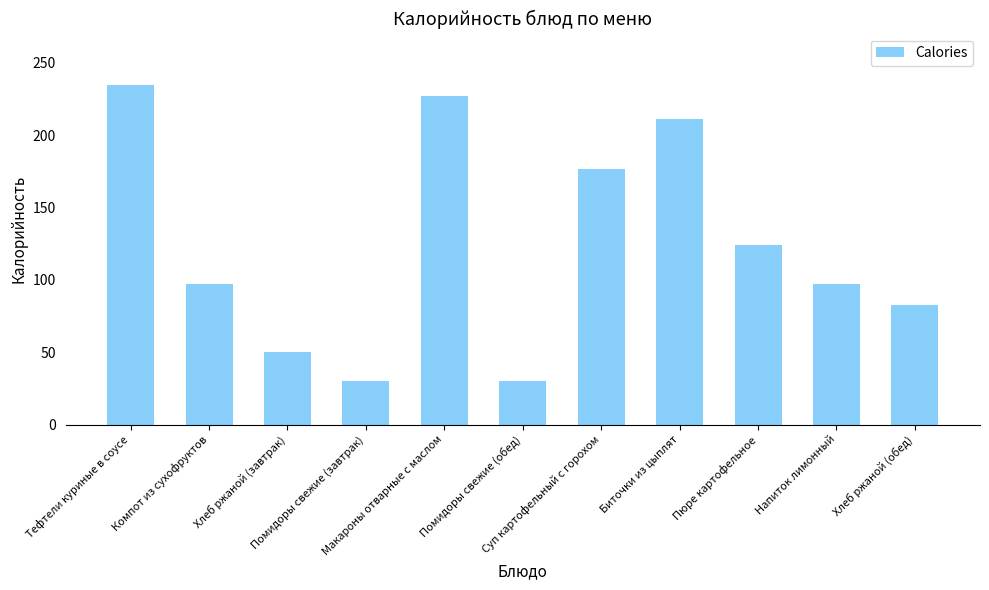

What position from the left is Помидоры свежие (завтрак)?

4